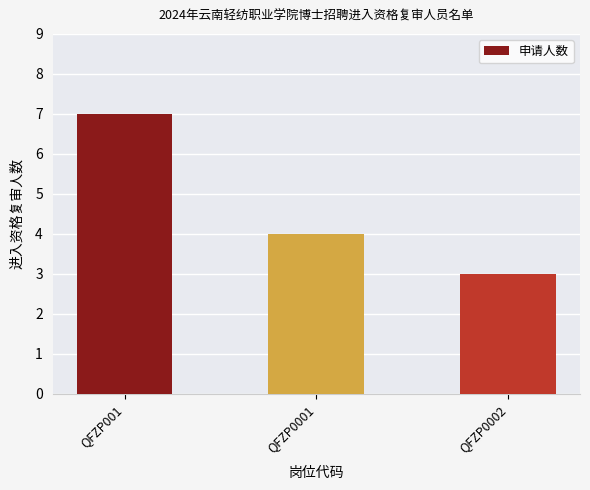

What is the value of the 3rd bar from the left?

3